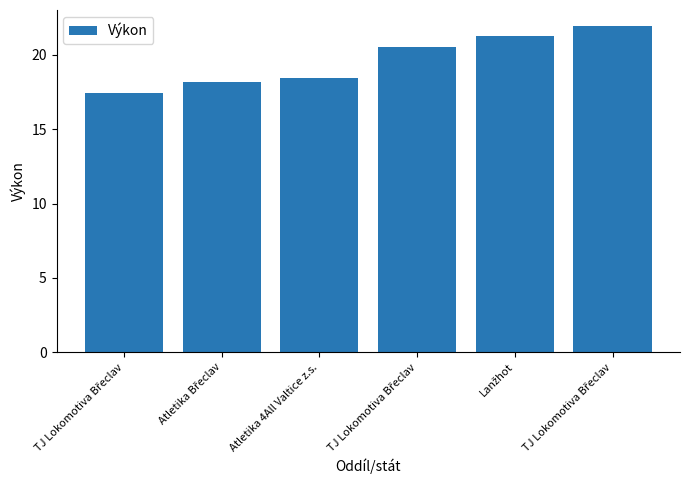

What is the difference between the values at Atletika Břeclav and TJ Lokomotiva Břeclav?

2.4